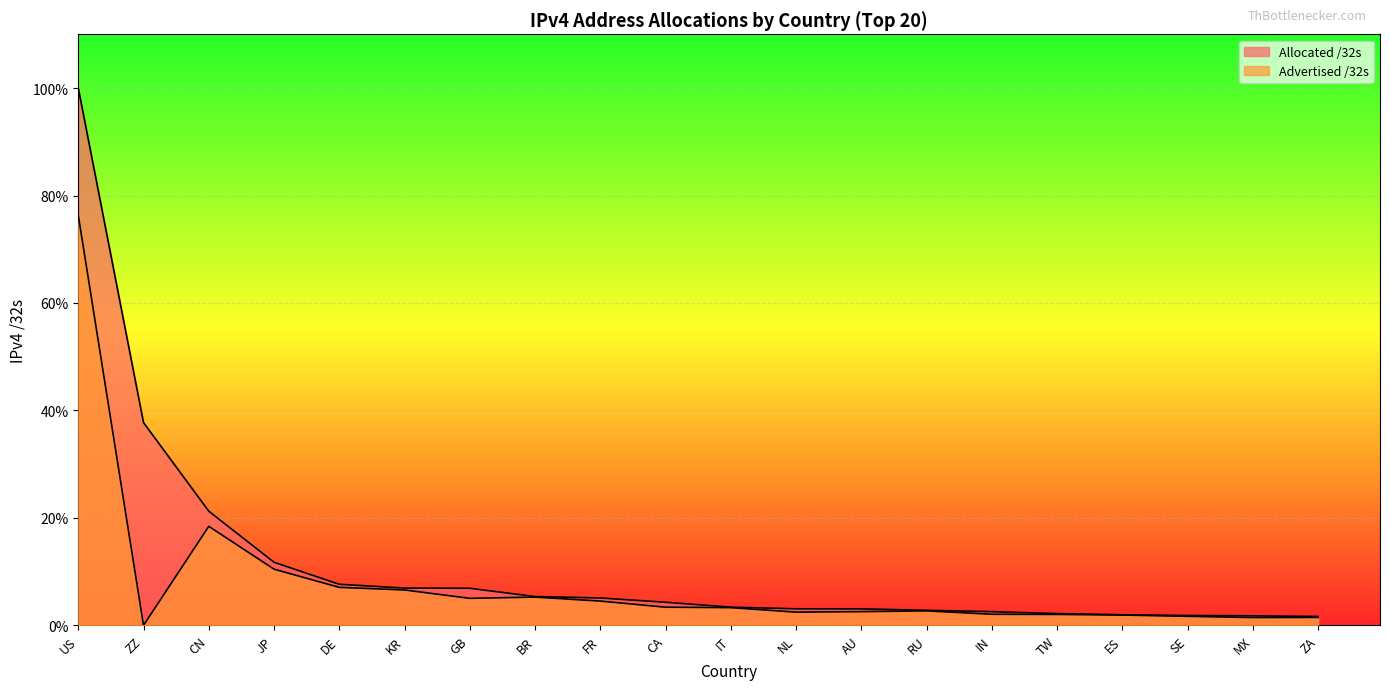

How many data points in Advertised /32s are less than 3?

10